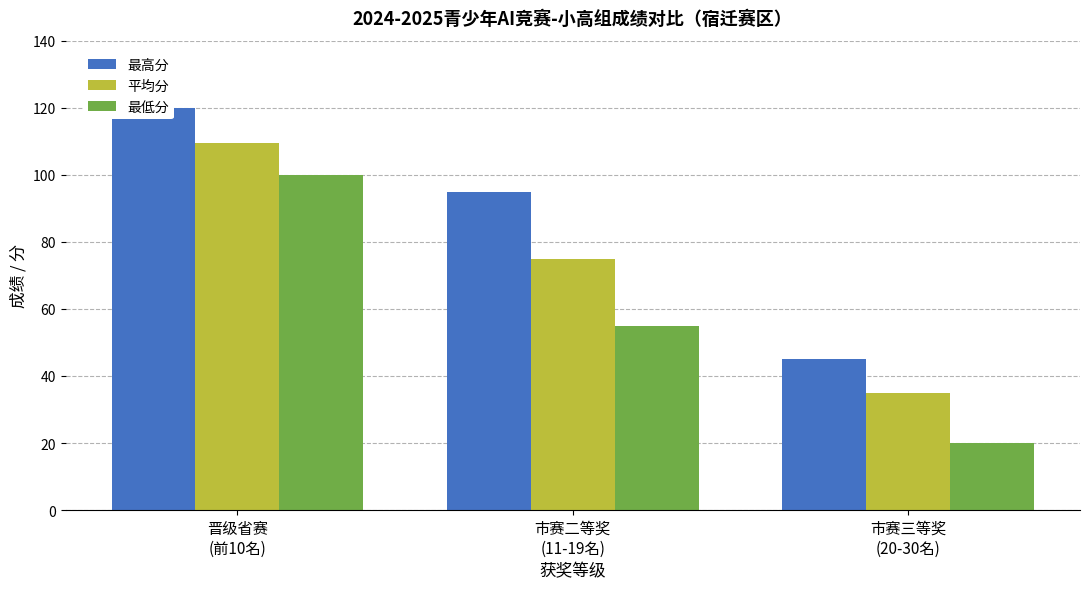

Which series has the largest total across all categories?

最高分